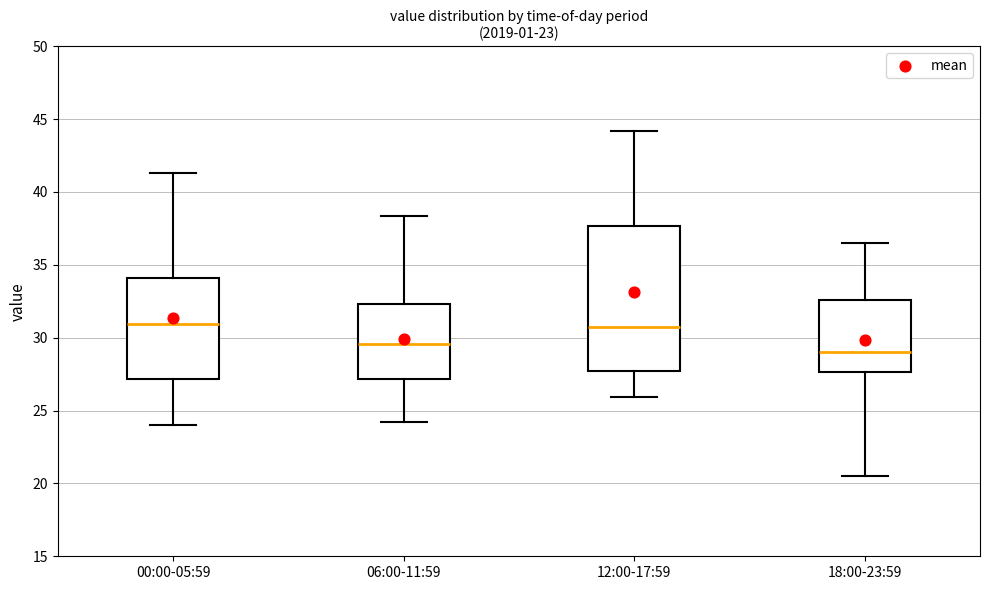

Reading left to right, transcribe this box plot: for each box, give where its median line is, the range the box spans, and where its two whiskers end, as read against the y-axis. The values are not printed on the chart, so give them approximately, as read against the axis.

00:00-05:59: median 31.0, box 27.0 to 34.0, whiskers 24.0 to 41.5
06:00-11:59: median 29.5, box 27.0 to 32.5, whiskers 24.0 to 38.5
12:00-17:59: median 31.0, box 27.5 to 37.5, whiskers 26.0 to 44.0
18:00-23:59: median 29.0, box 27.5 to 32.5, whiskers 20.5 to 36.5